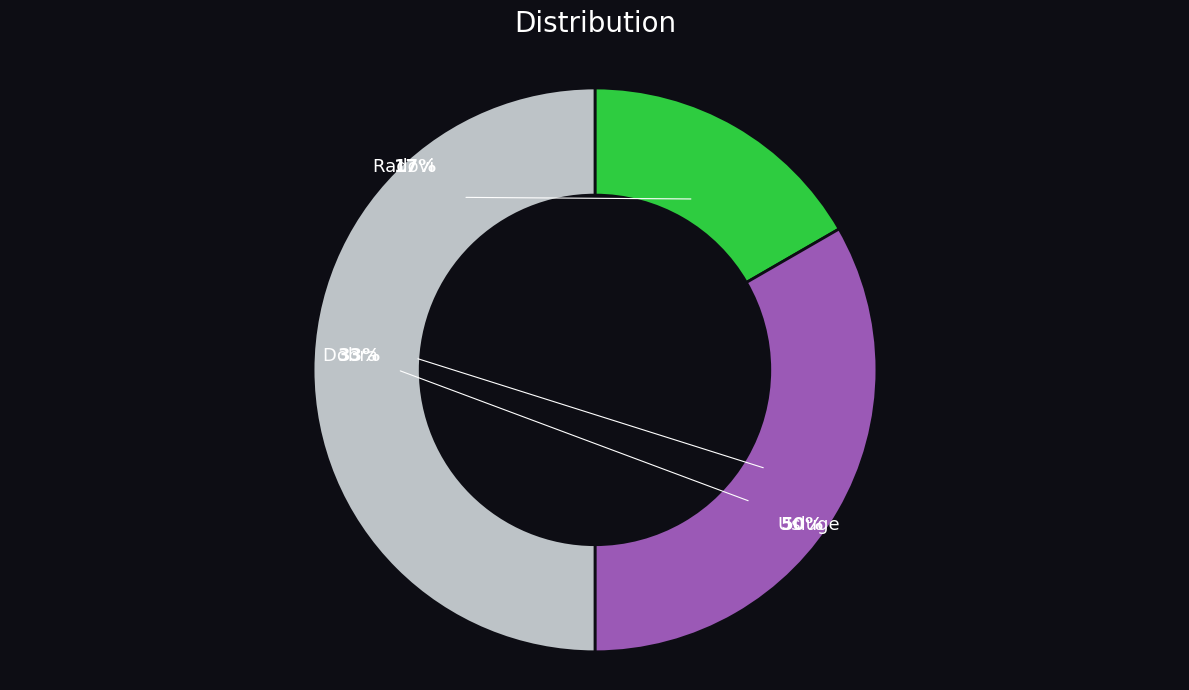

Is there a majority slice in this chart?

No